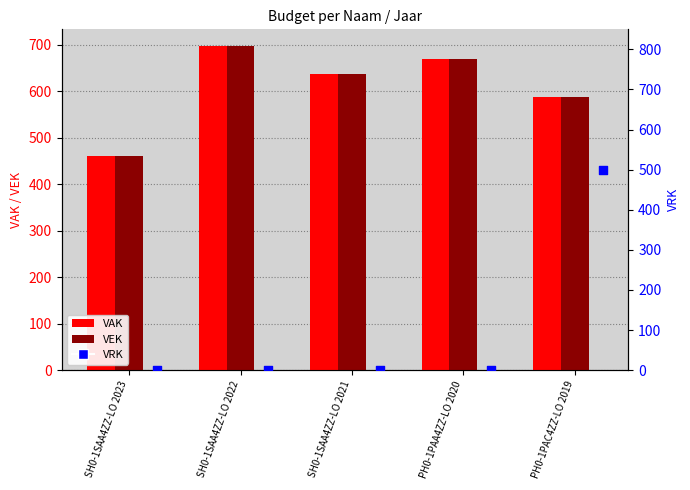

What is the total value across all series at SH0-1SAA4ZZ-LO 2021?

1272